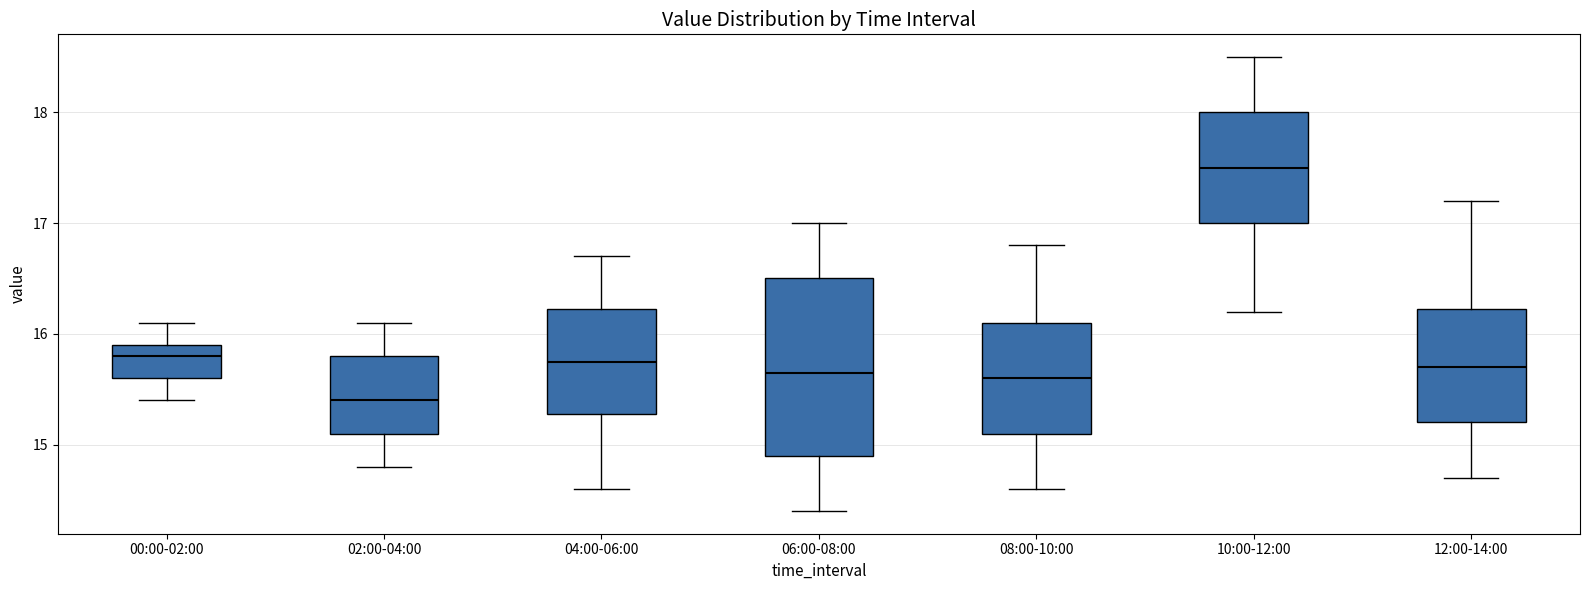

Which box has the lowest median line?

02:00-04:00